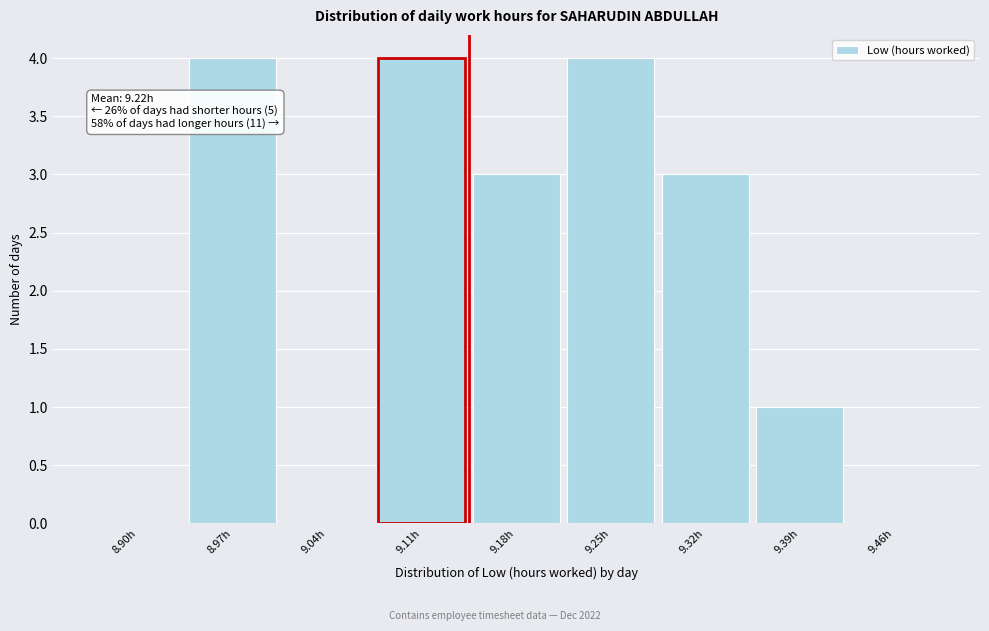

Reading left to right, transcribe all the data shown in this chart.

8.90h=0	8.97h=4	9.04h=0	9.11h=4	9.18h=3	9.25h=4	9.32h=3	9.39h=1	9.46h=0